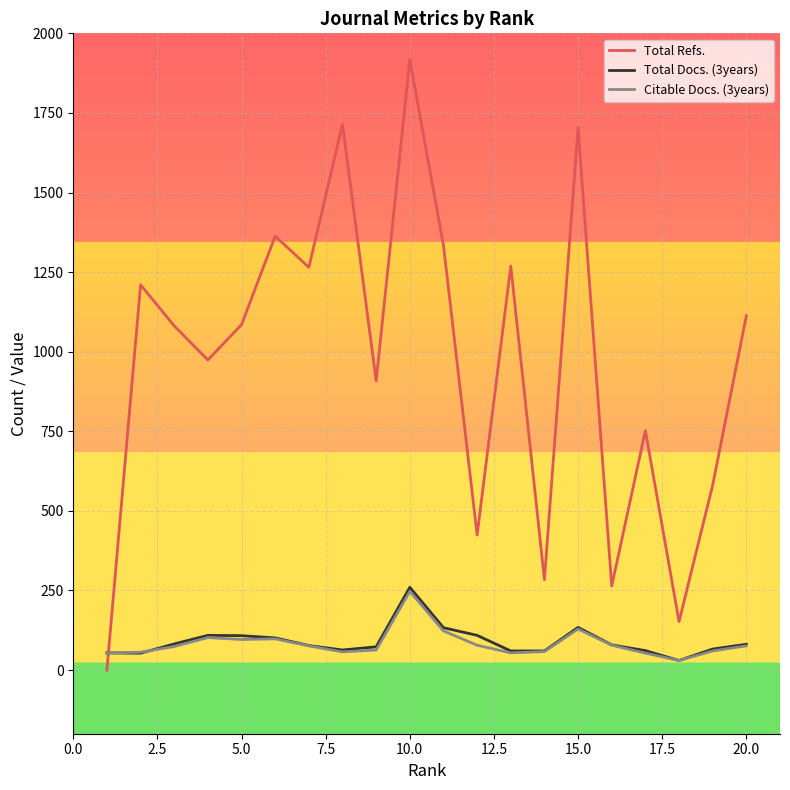

True or false: Total Docs. (3years) and Total Refs. intersect in this chart.

True